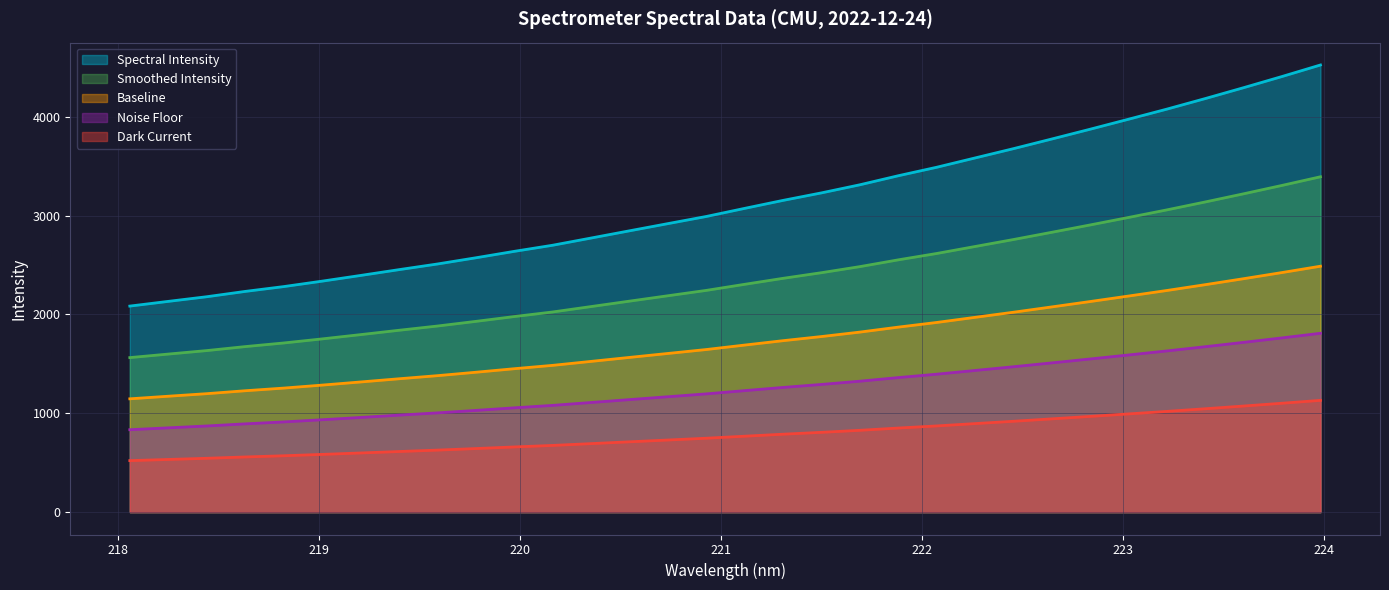

What is the greatest value displayed?

4524.6